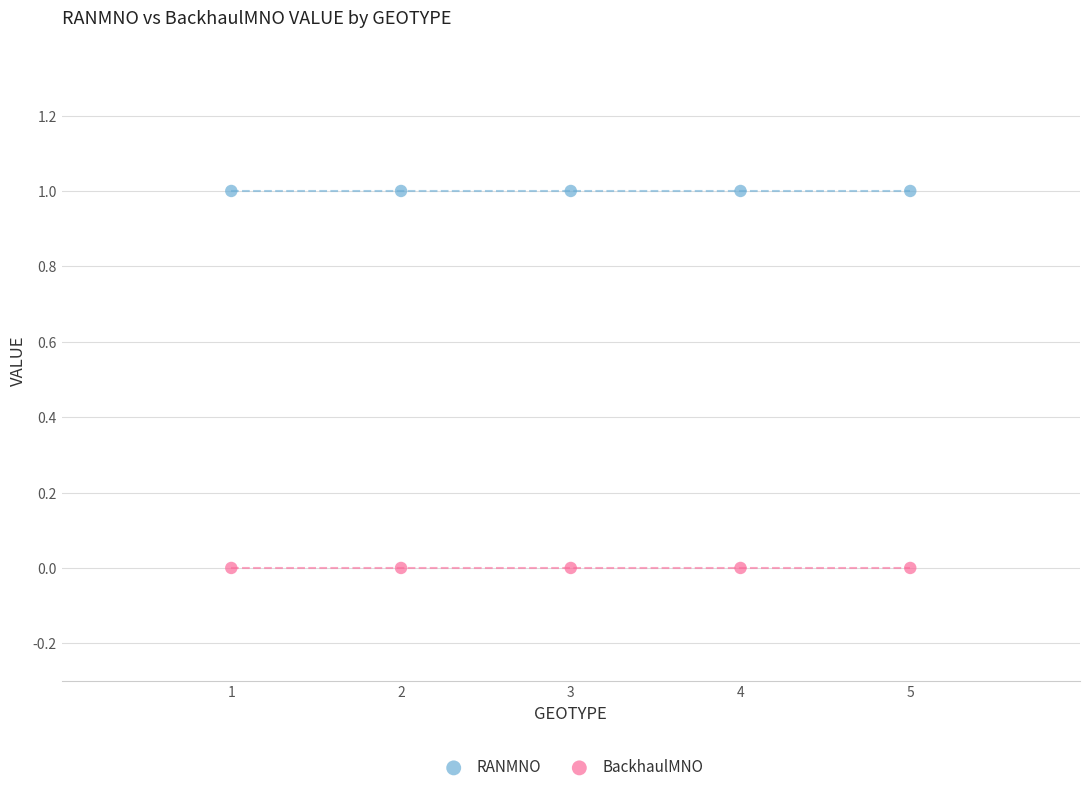

What are all the series names shown in the legend?

RANMNO, BackhaulMNO